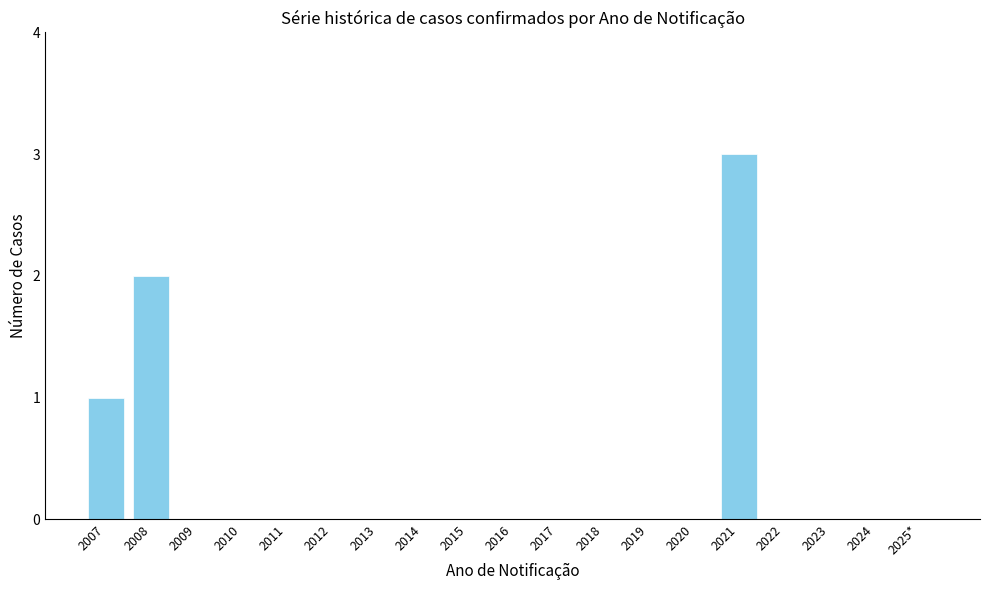

Reading right to left, transcribe all the data shown in this chart.

2025*=0	2024=0	2023=0	2022=0	2021=3	2020=0	2019=0	2018=0	2017=0	2016=0	2015=0	2014=0	2013=0	2012=0	2011=0	2010=0	2009=0	2008=2	2007=1